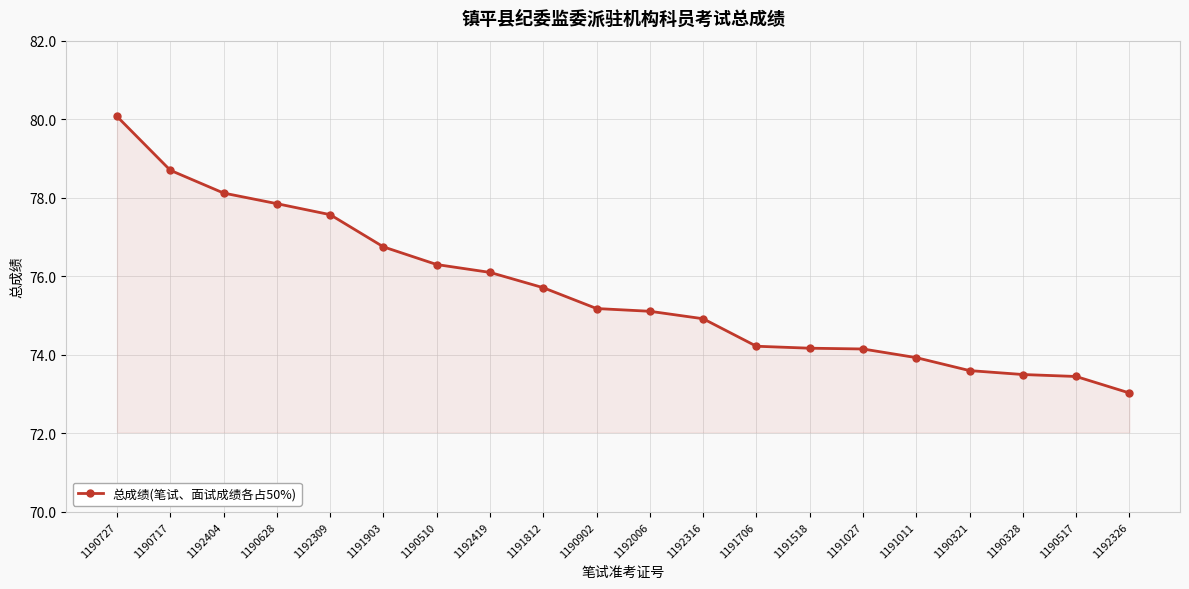

At which label is the value closest to 76?

1192419